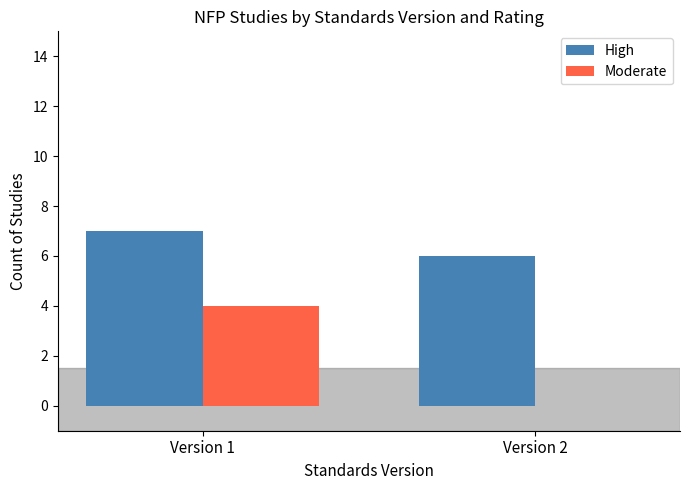

What is the sum of the Moderate values at Version 1 and Version 2?

4